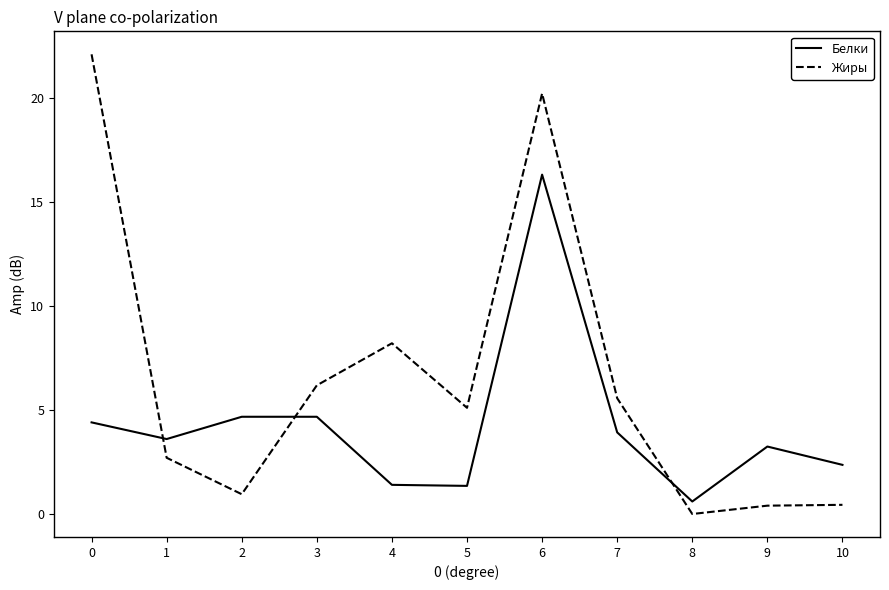

What is the difference between the maximum and minimum values in the Жиры series?

22.1